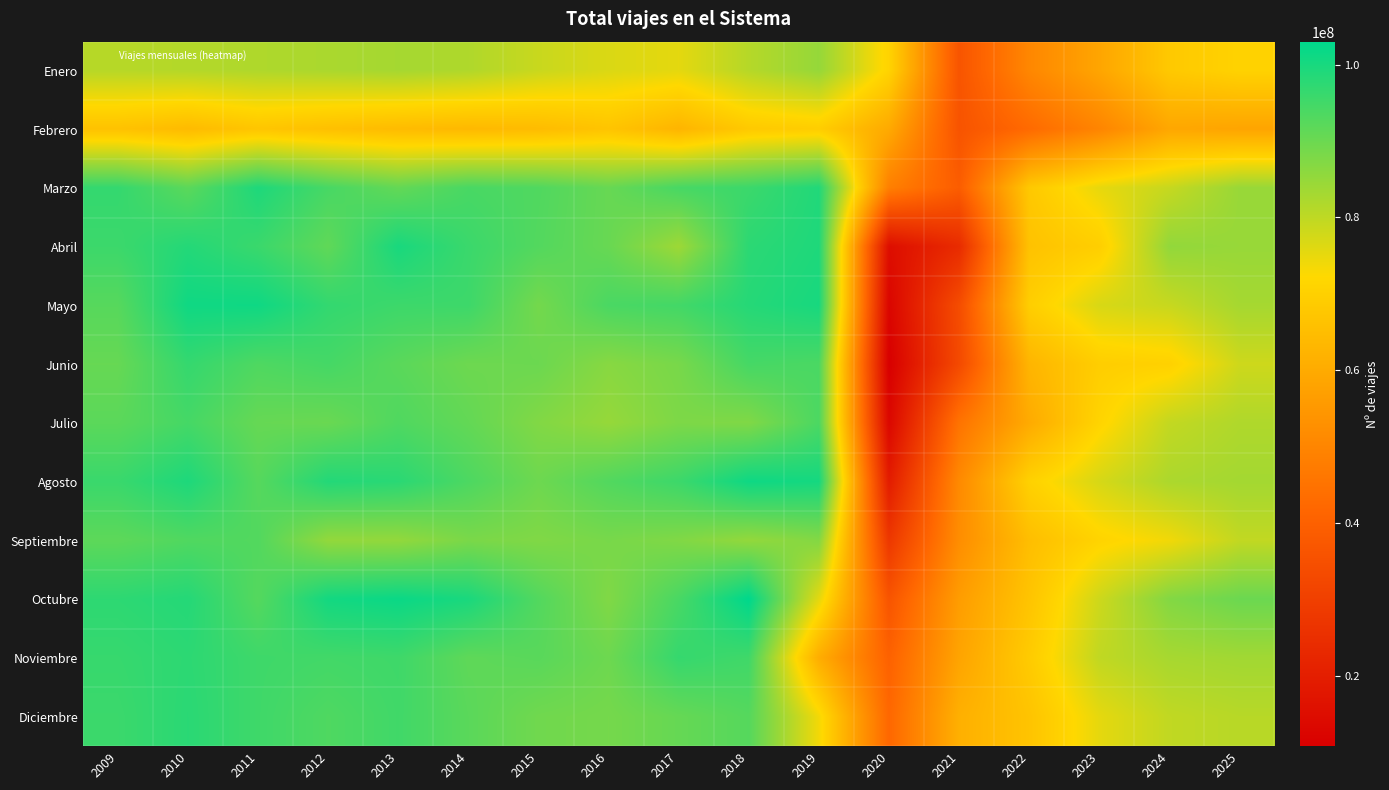

Which category has the highest value across all series?

2018